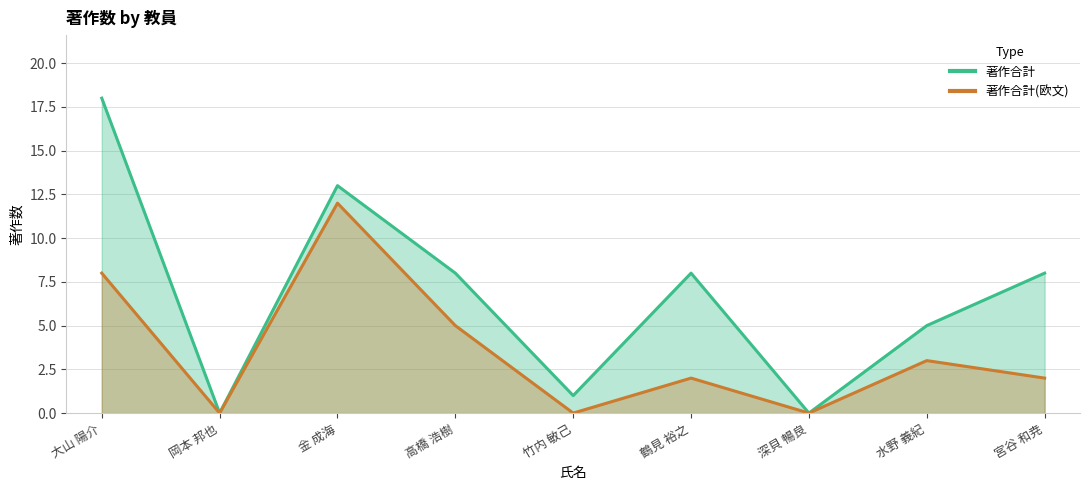

Which label corresponds to the largest value in the chart?

大山 陽介